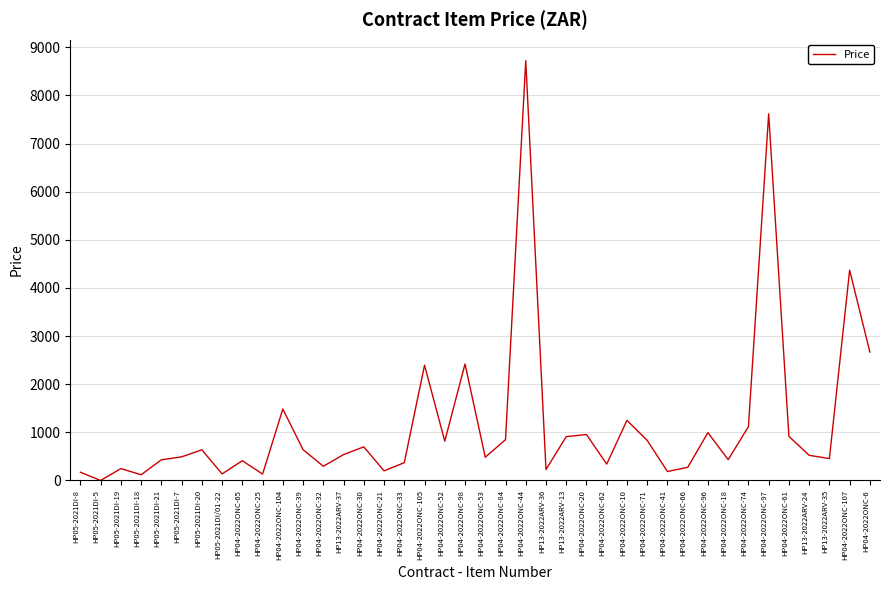

Count the number of data series in this chart.

1